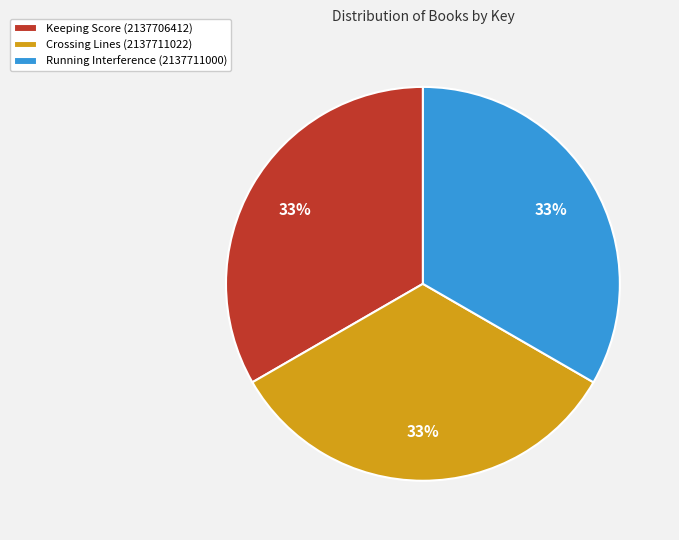

How many segments does this pie chart have?

3